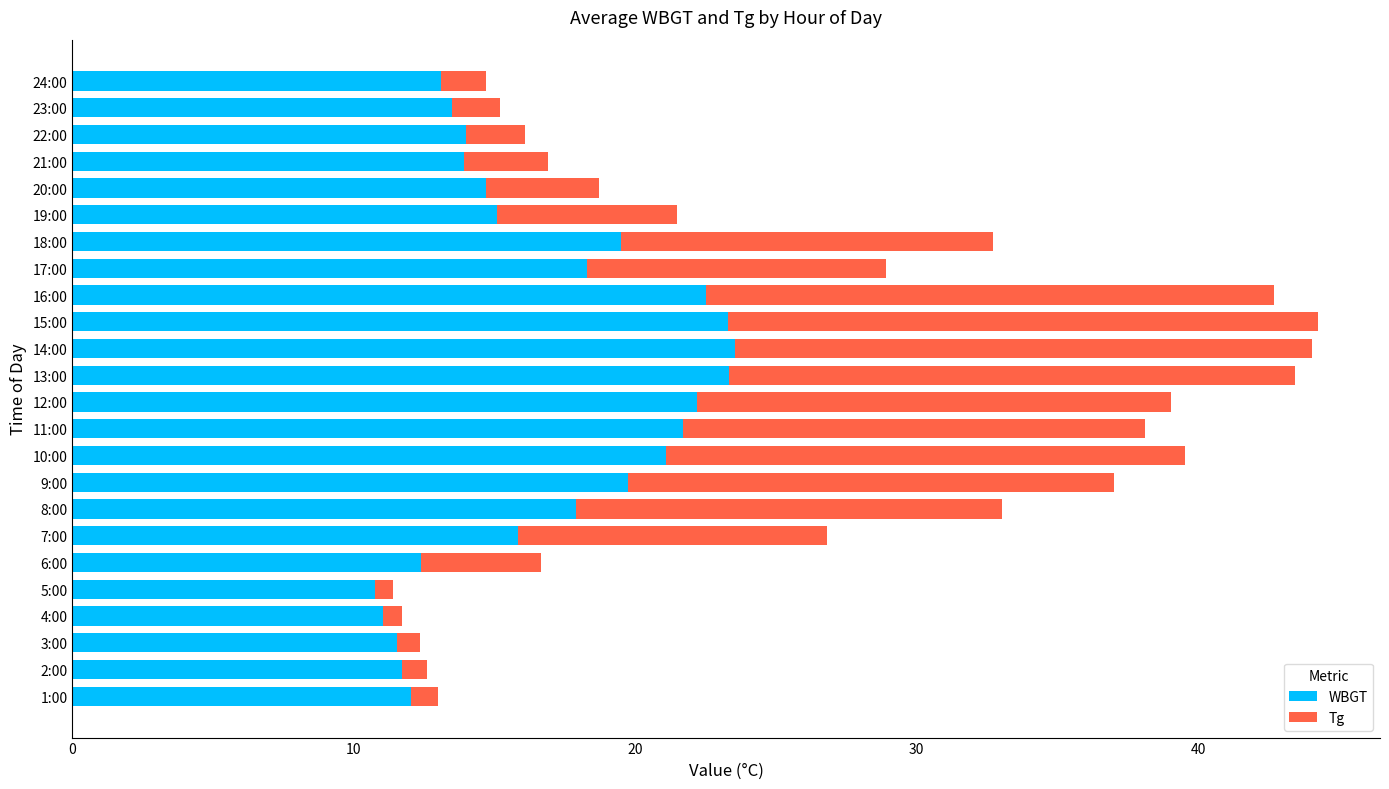

True or false: WBGT has a value of 41.7 at 14:00.

False